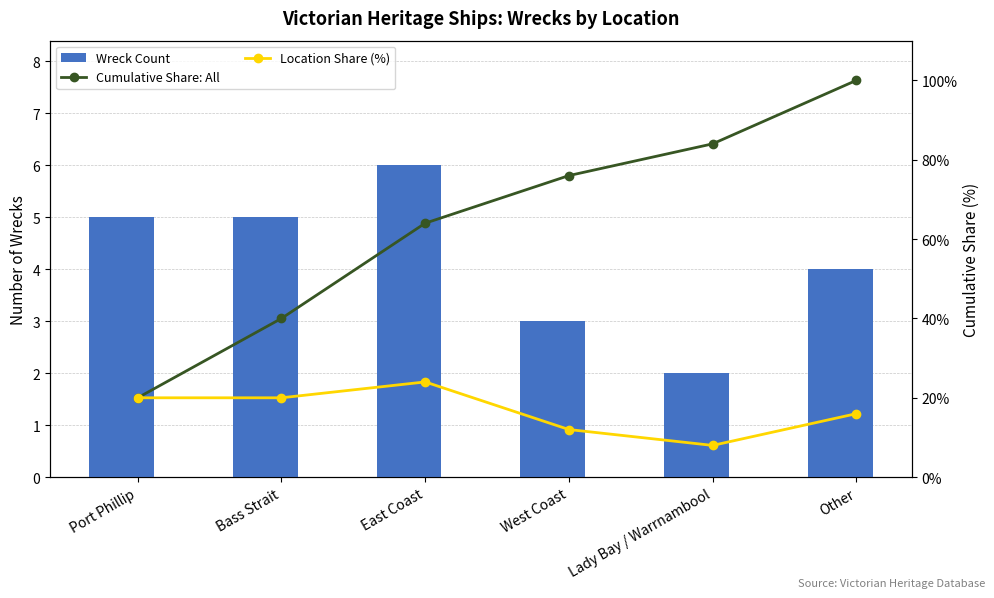

What is the maximum value for Location Share (%)?

24